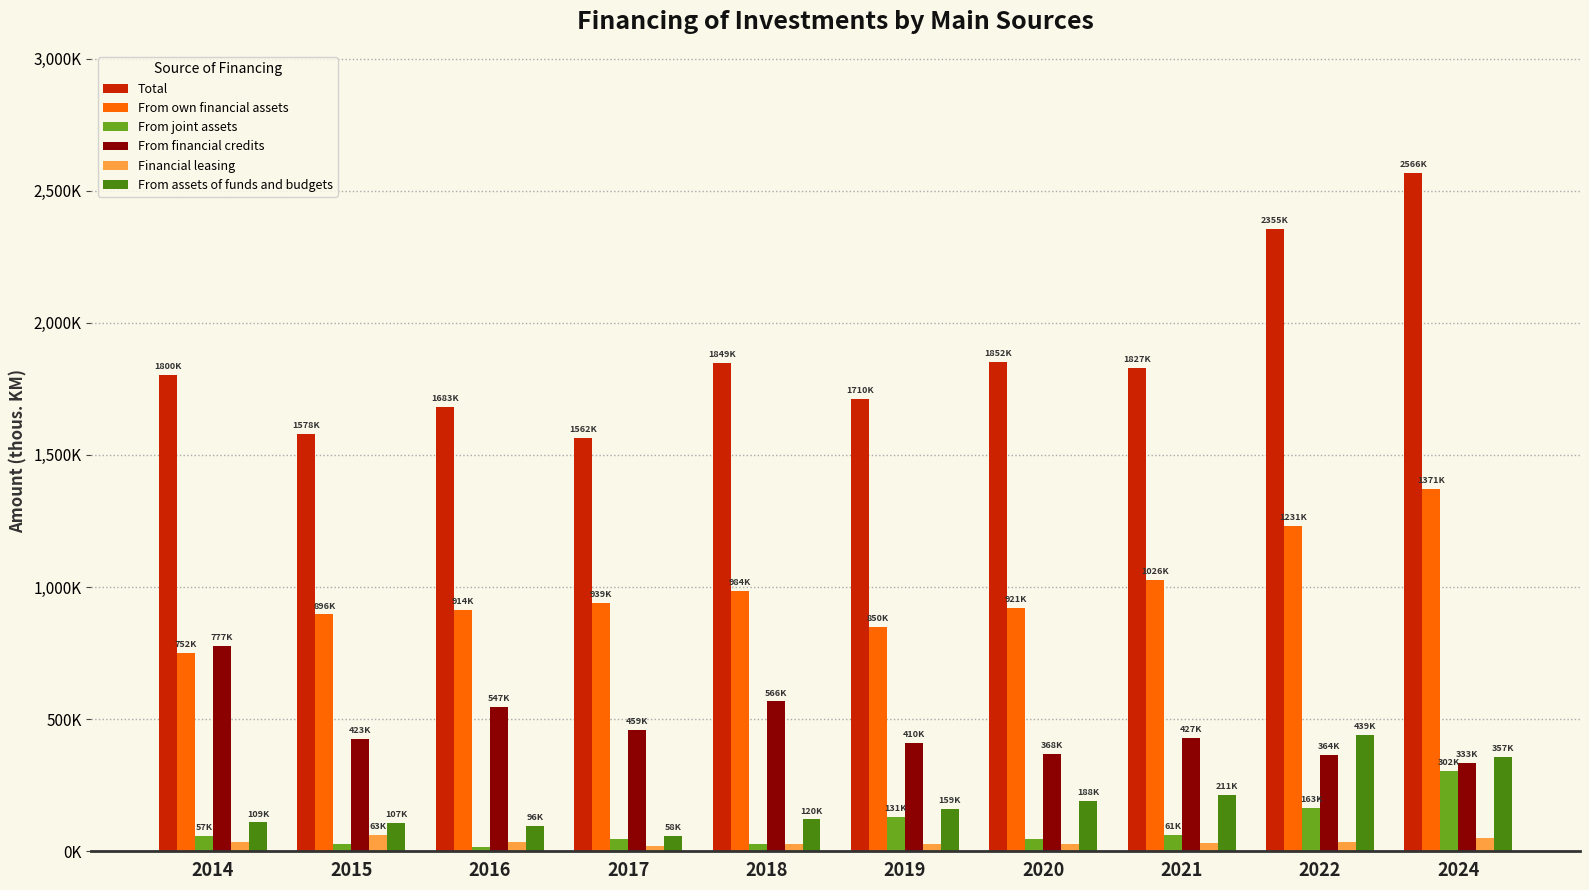

What are all the series names shown in the legend?

Total, From own financial assets, From joint assets, From financial credits, Financial leasing, From assets of funds and budgets